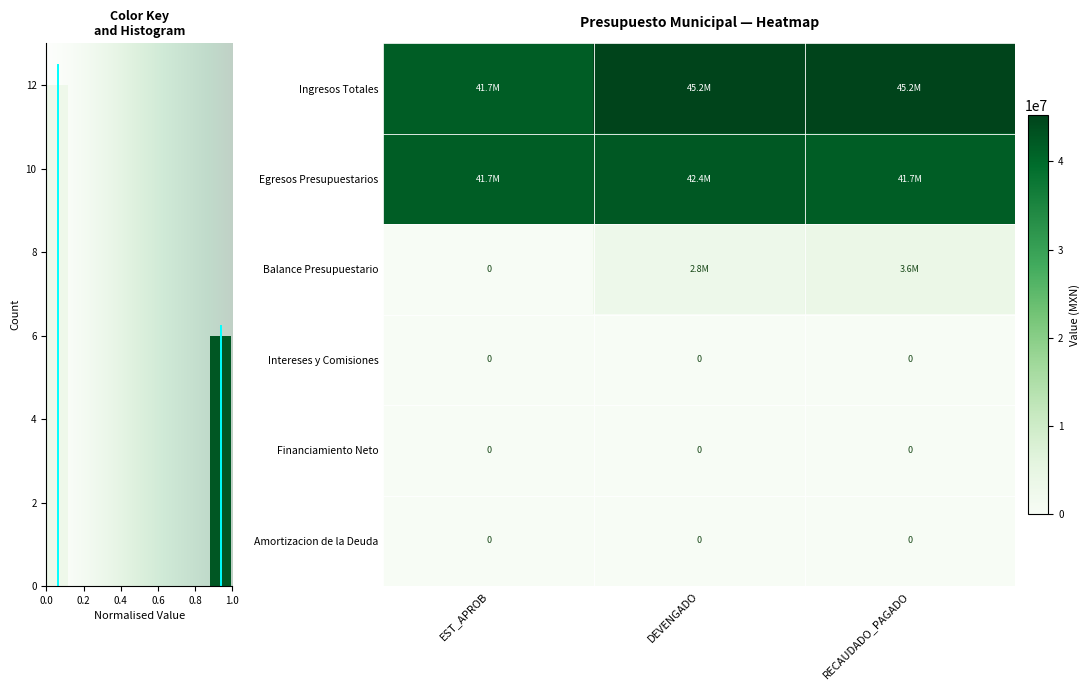

Is it true that Egresos Presupuestarios equals 41690432.0 at EST_APROB?

True